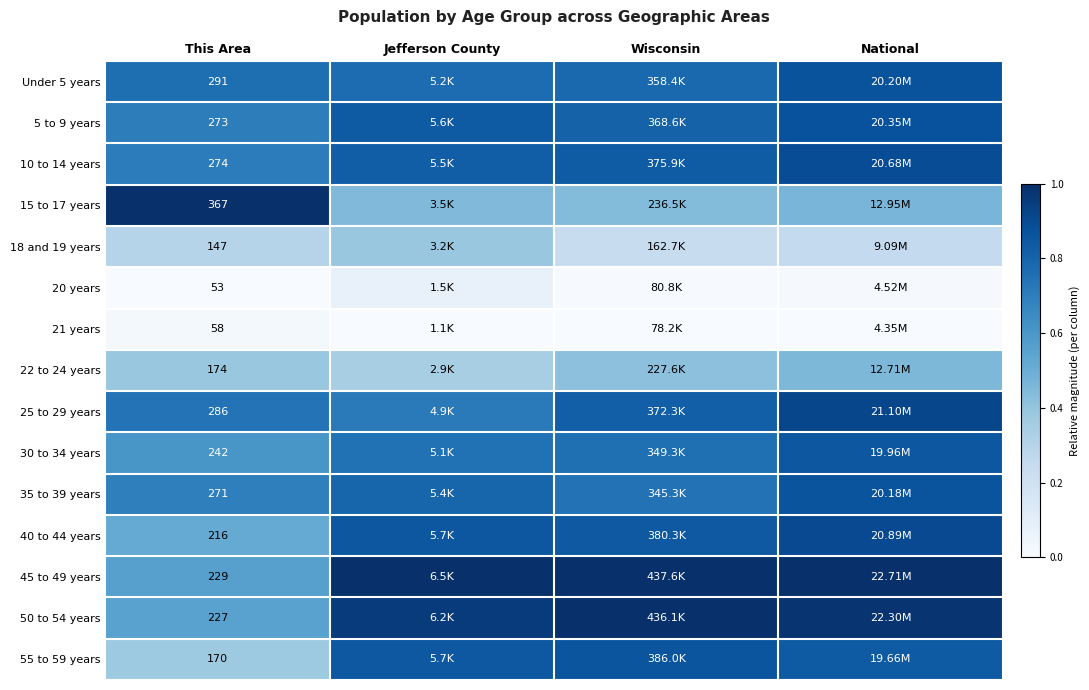

Which series changed the most between This Area and National?

15 to 17 years